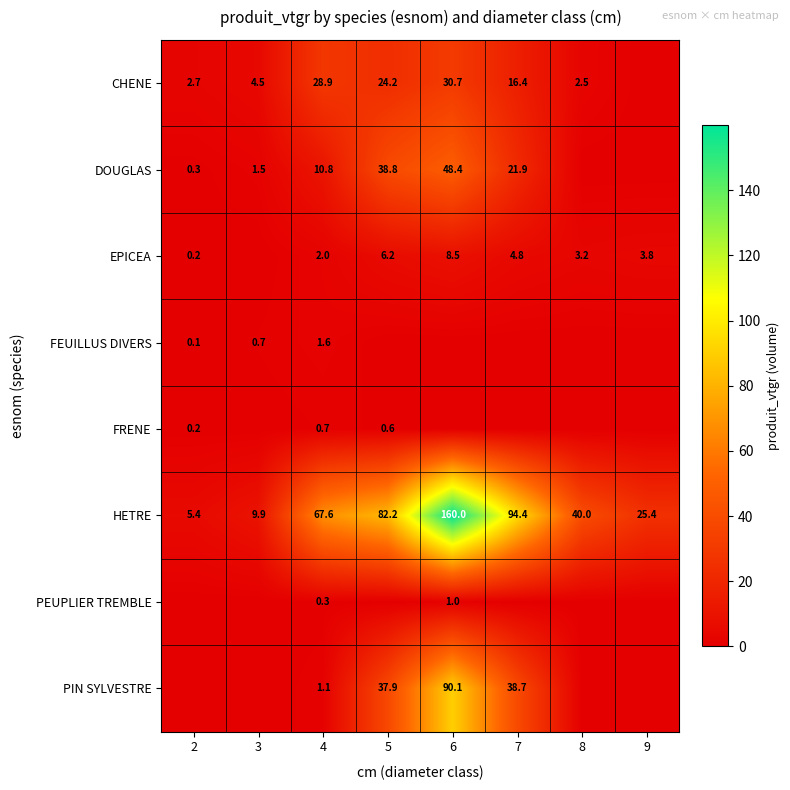

At which category is the sum across all series the highest?

6